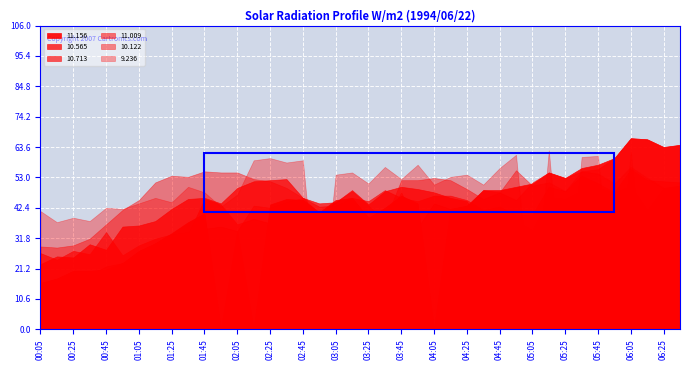

Count the number of categories in the chart.

40